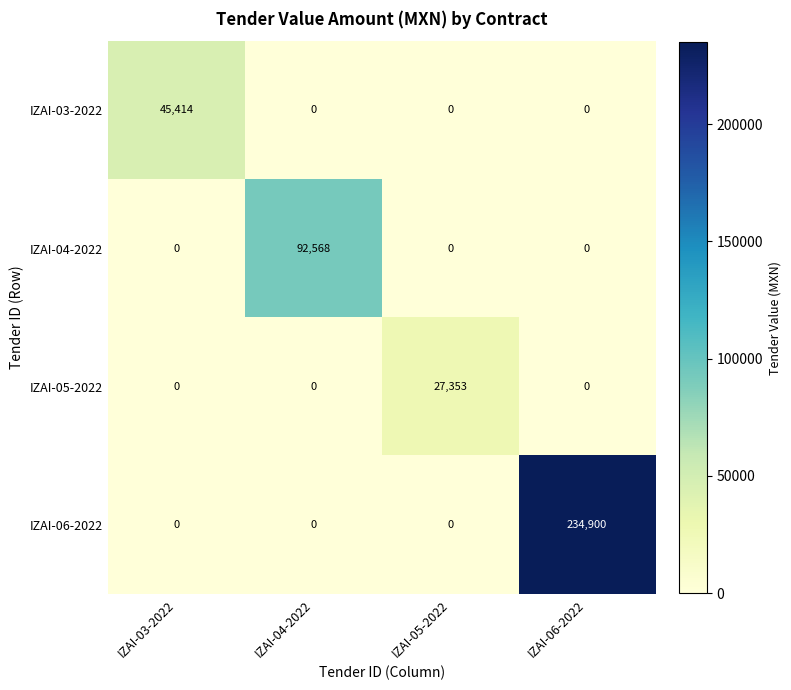

How many positive values does the IZAI-05-2022 series have?

1